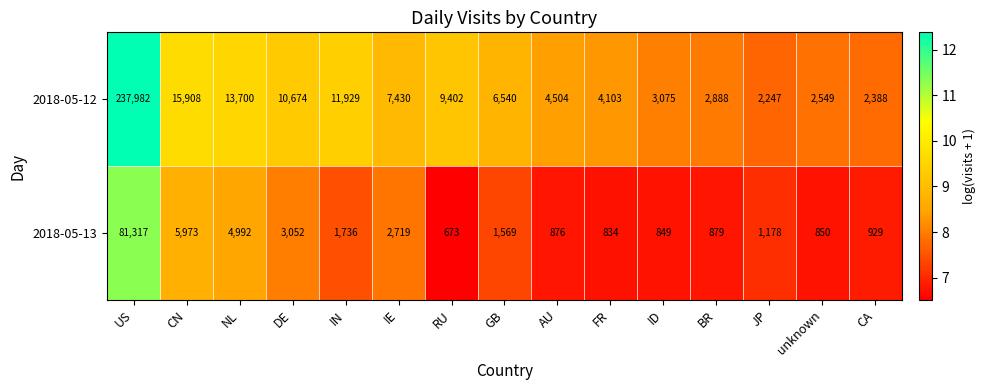

Which category has the highest value in the 2018-05-13 series?

US